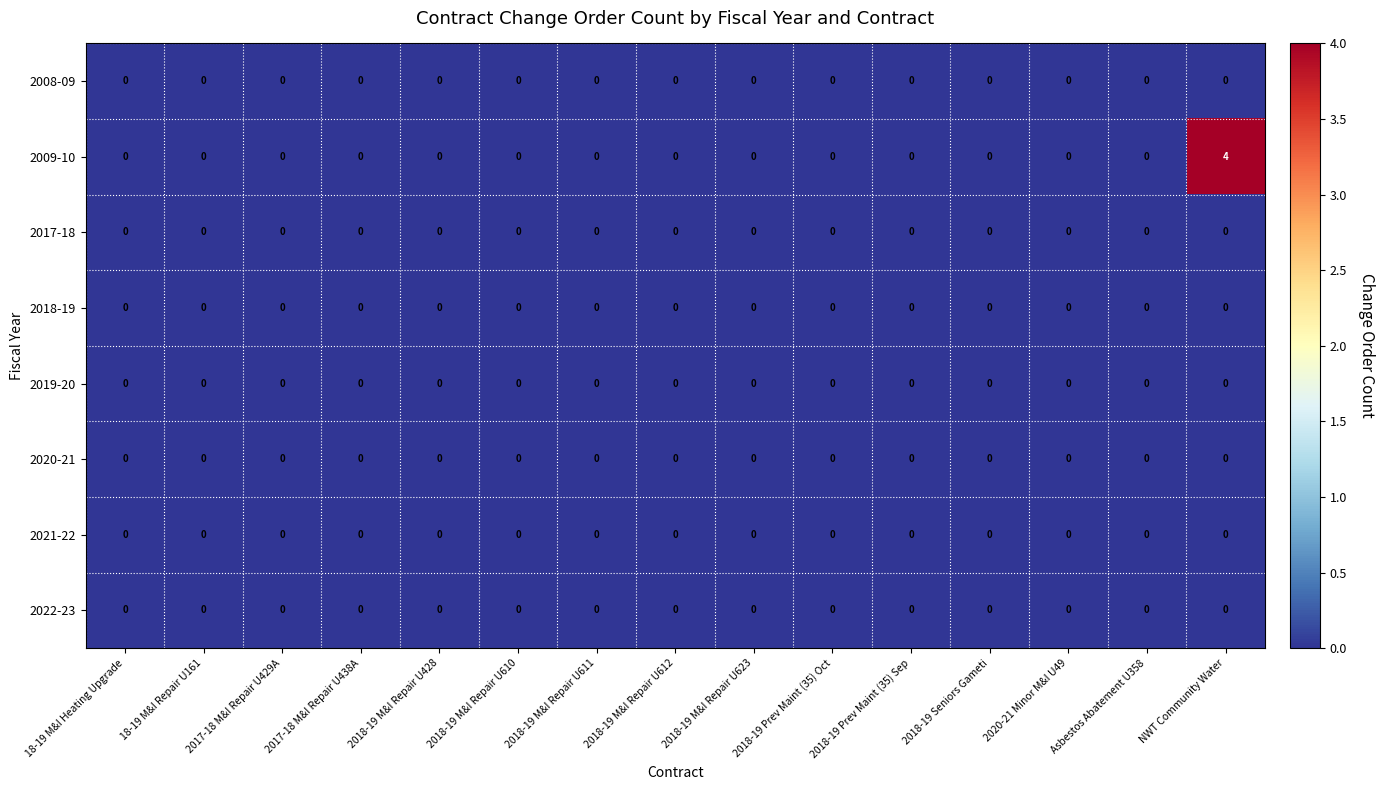

Which series has the largest total across all categories?

2009-10